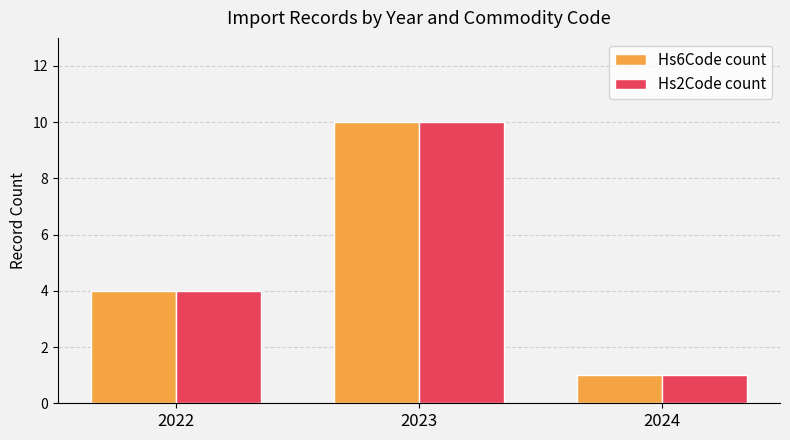

Reading right to left, extract all data points from this chart.

Hs6Code count: 2024=1	2023=10	2022=4
Hs2Code count: 2024=1	2023=10	2022=4